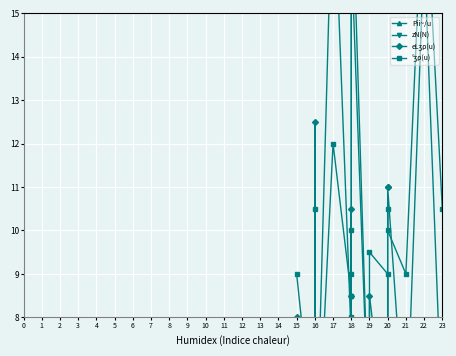

Which series has the largest total across all categories?

°ʒρ(u)